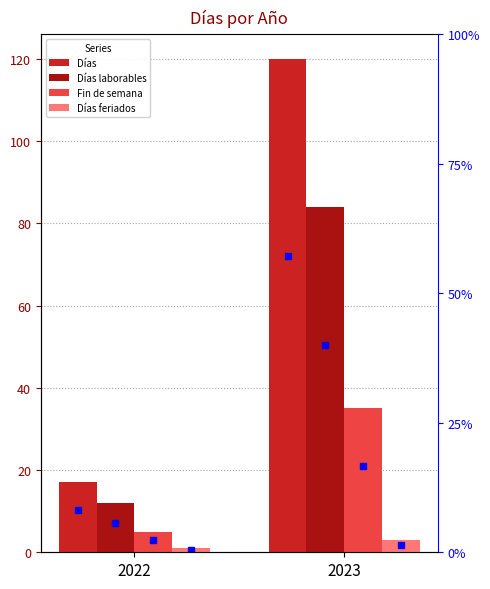

Which has a higher value, 2023 or 2022?

2023